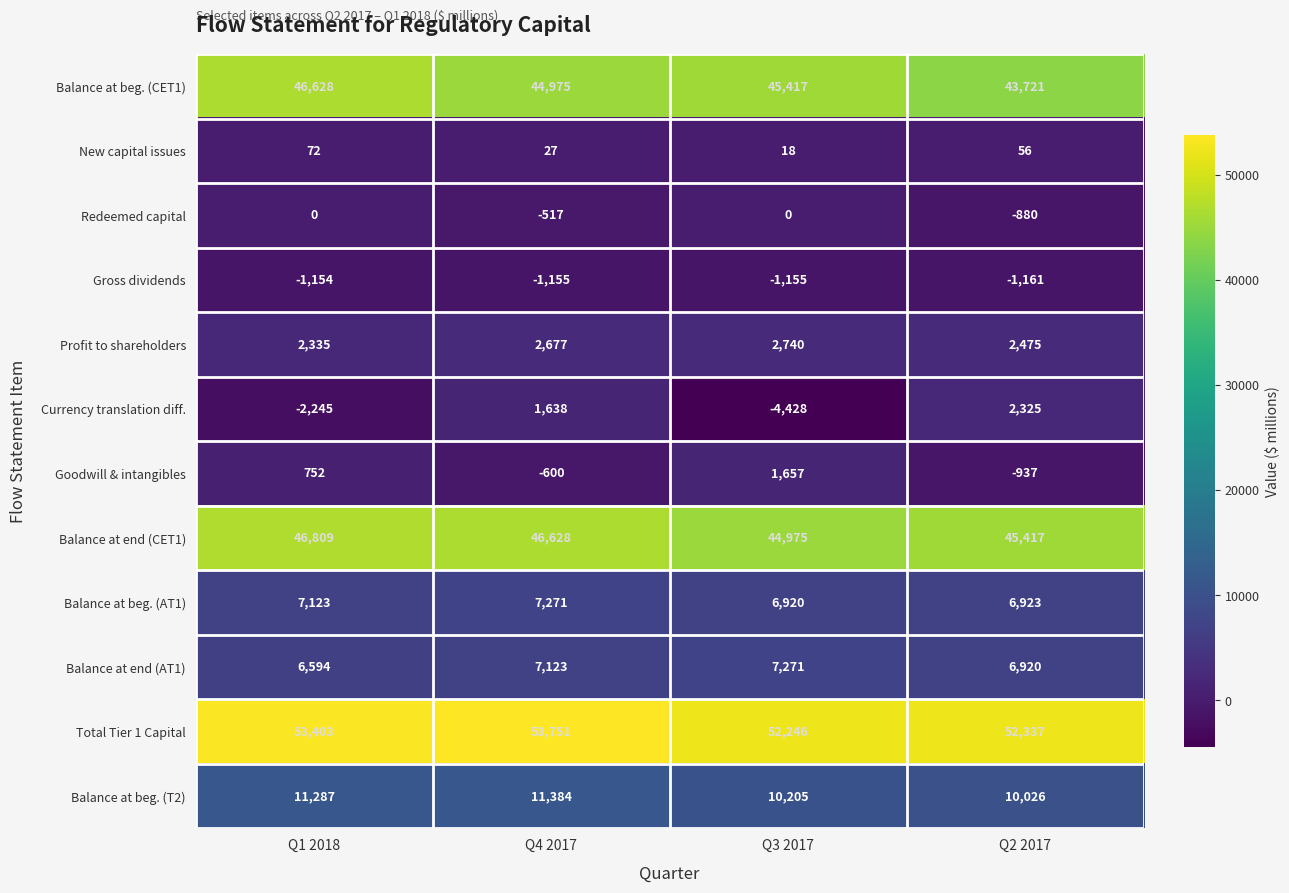

The Balance at beg. (AT1) series shows 6920 at Q3 2017. True or false?

True